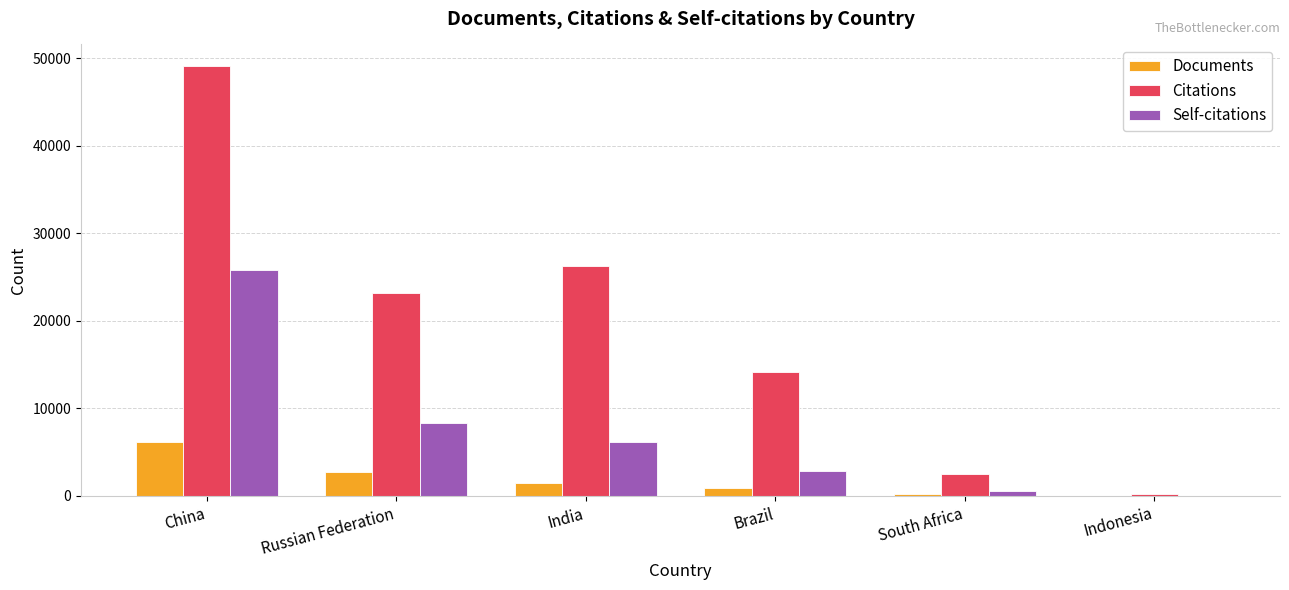

True or false: Citations has a value of 4520 at Brazil.

False